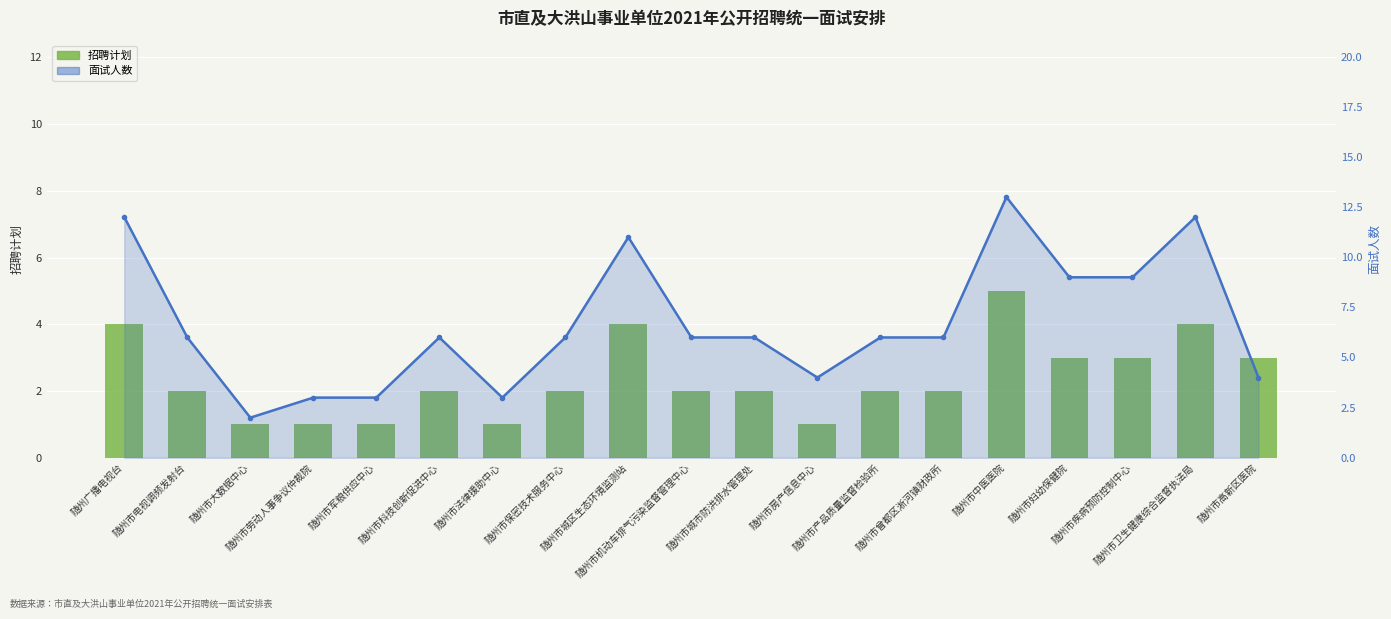

What is the difference between the maximum and minimum values in the 招聘计划 series?

4